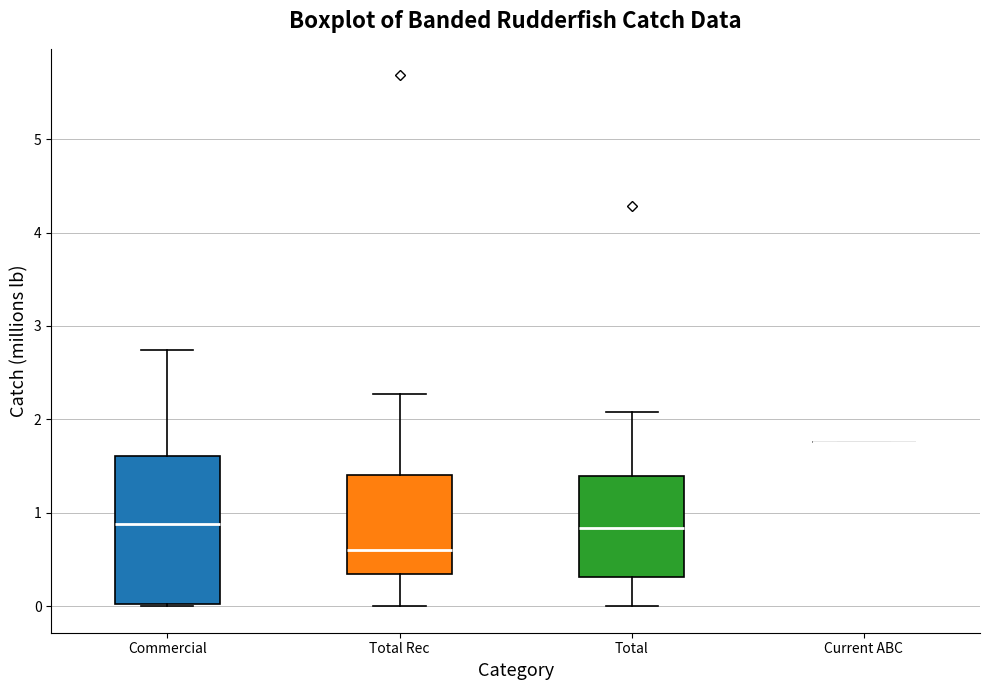

Which box is the tallest, from its lower edge to its upper edge?

Commercial